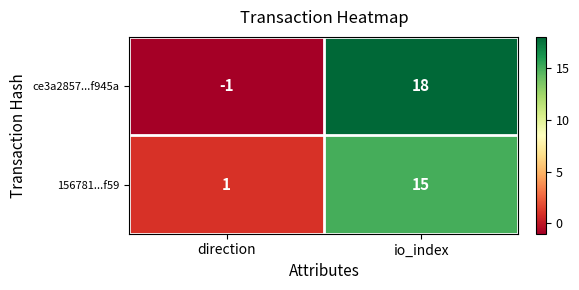

Where is ce3a2857...f945a nearest to the value 8?

direction